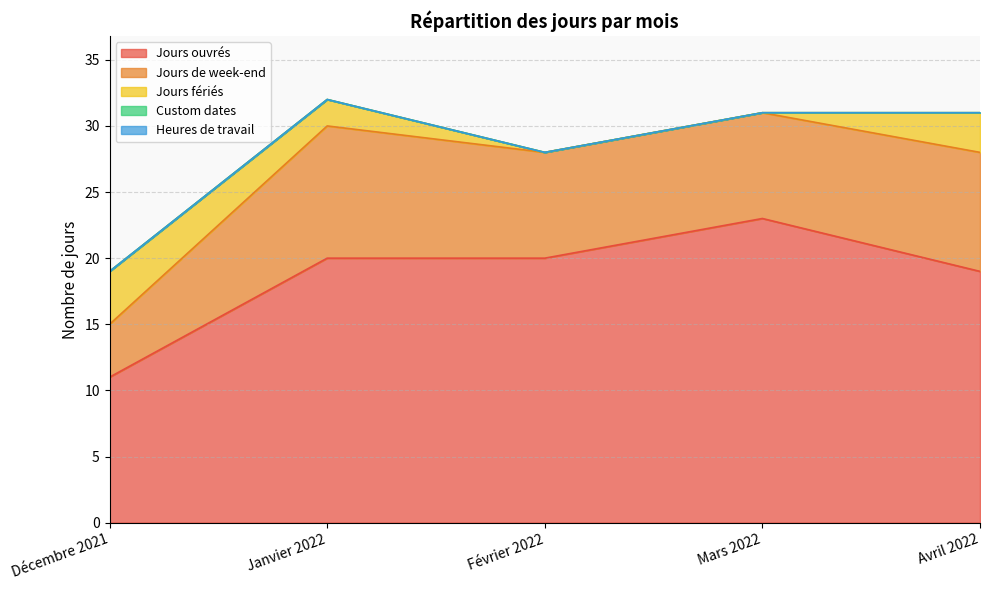

True or false: Custom dates has a value of 0 at Février 2022.

True